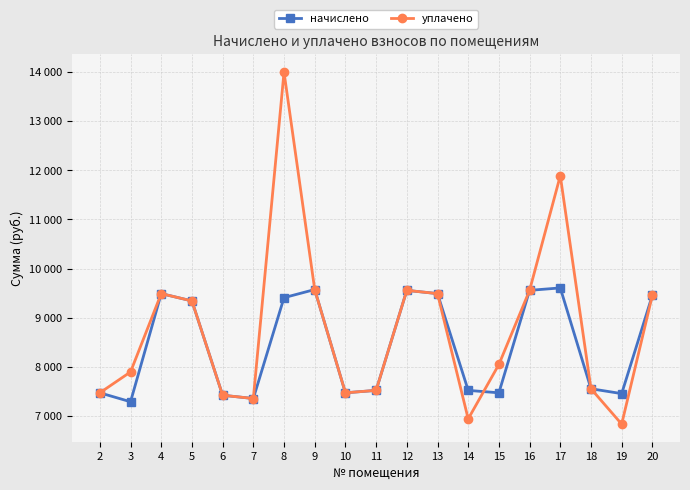

Reading right to left, extract all data points from this chart.

начислено: 9455.8	7452.0	7551.4	9604.8	9555.2	7468.6	7518.2	9488.9	9555.1	7518.2	7468.6	9571.7	9406.1	7352.6	7418.9	9339.8	9488.9	7286.4	7468.6
уплачено: 9455.8	6831.0	7551.4	11890.0	9555.2	8045.8	6937.1	9488.9	9555.1	7518.5	7468.6	9571.7	14000.0	7352.6	7418.9	9339.8	9488.9	7893.6	7468.6